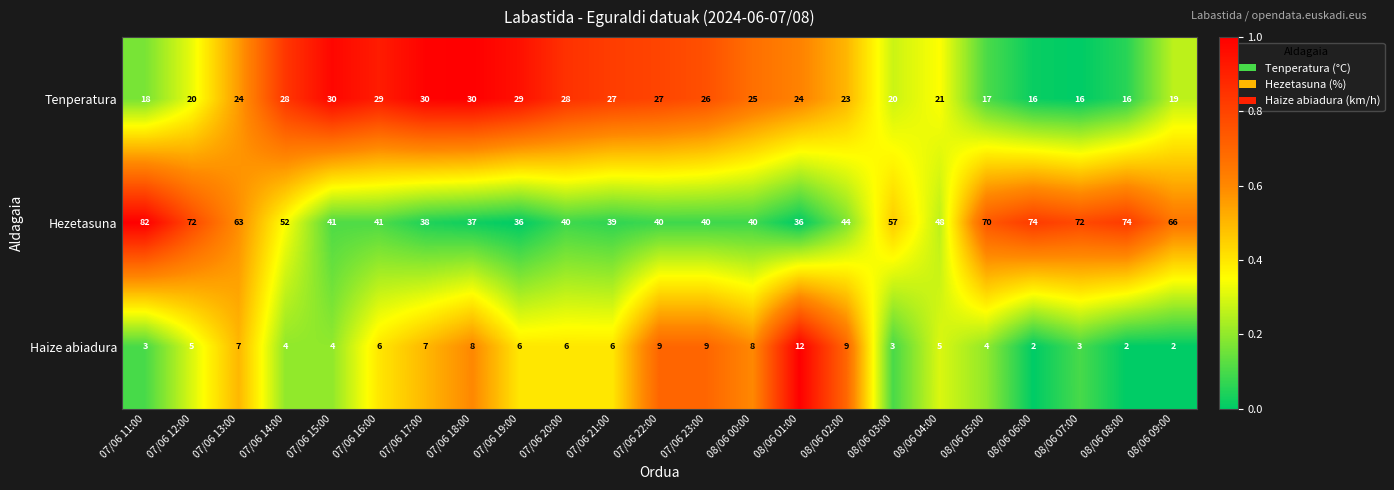

How many distinct data groups are displayed?

3